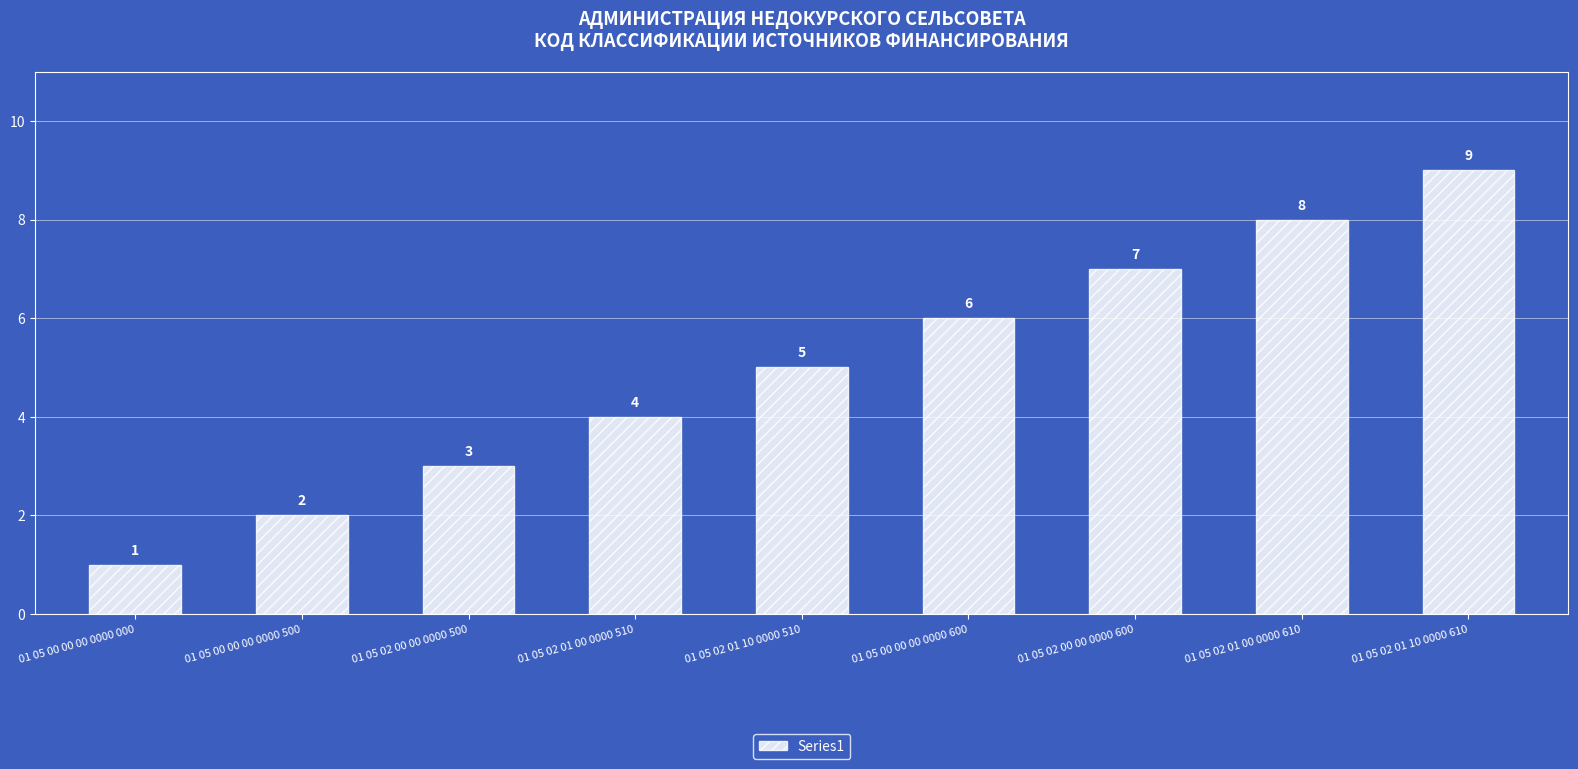

What is the change in value from 01 05 00 00 00 0000 600 to 01 05 02 01 10 0000 610?

+3